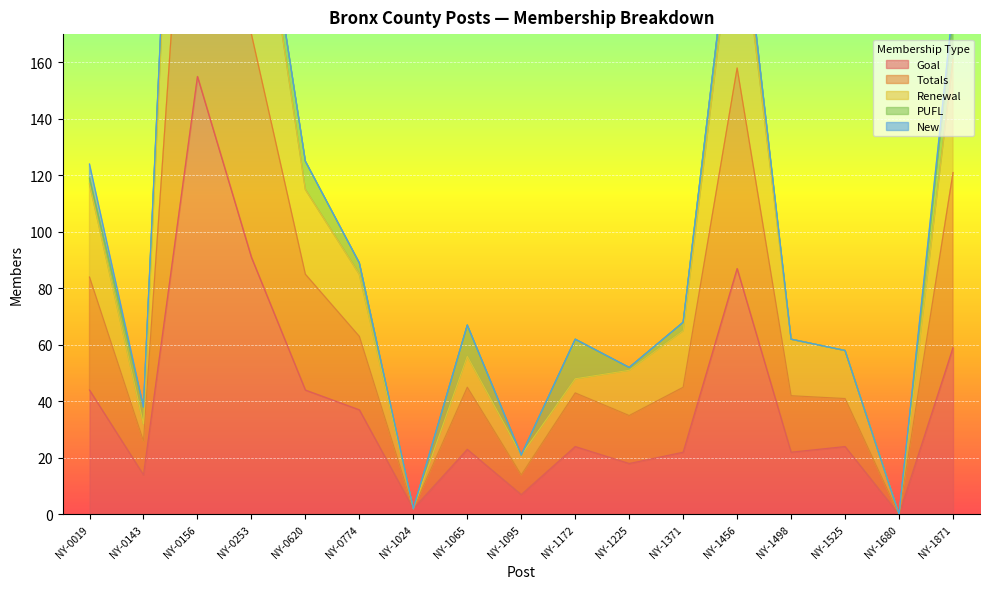

Where is the first local minimum for Totals?

NY-0143